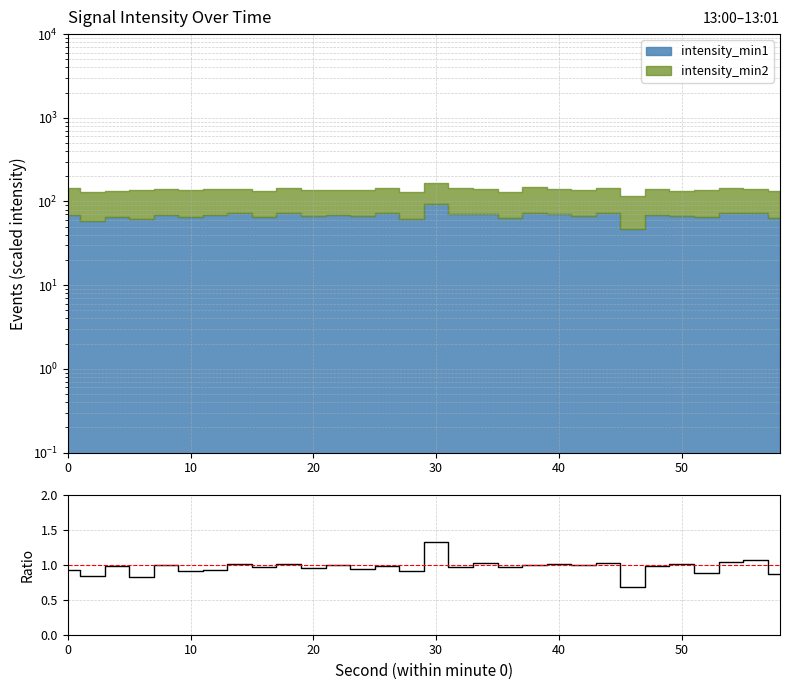

Reading left to right, what are all the values shown in this chart?

0.9	0.8	1.0	0.8	1.0	0.9	0.9	1.0	1.0	1.0	1.0	1.0	0.9	1.0	0.9	1.3	1.0	1.0	1.0	1.0	1.0	1.0	1.0	0.7	1.0	1.0	0.9	1.0	1.1	0.9